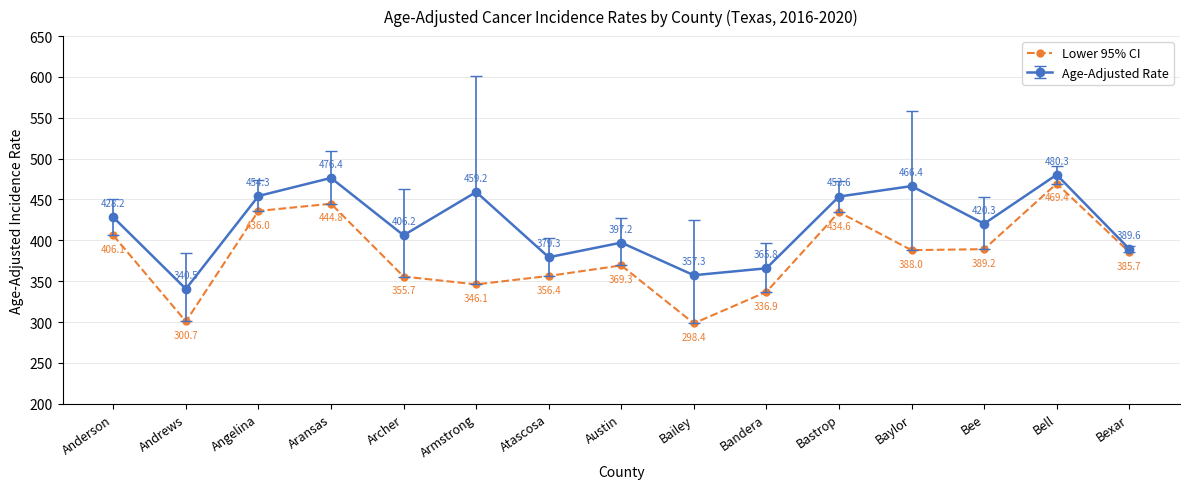

Rank the categories by Age-Adjusted Rate value from highest to lowest.

Bell, Aransas, Baylor, Armstrong, Angelina, Bastrop, Anderson, Bee, Archer, Austin, Bexar, Atascosa, Bandera, Bailey, Andrews